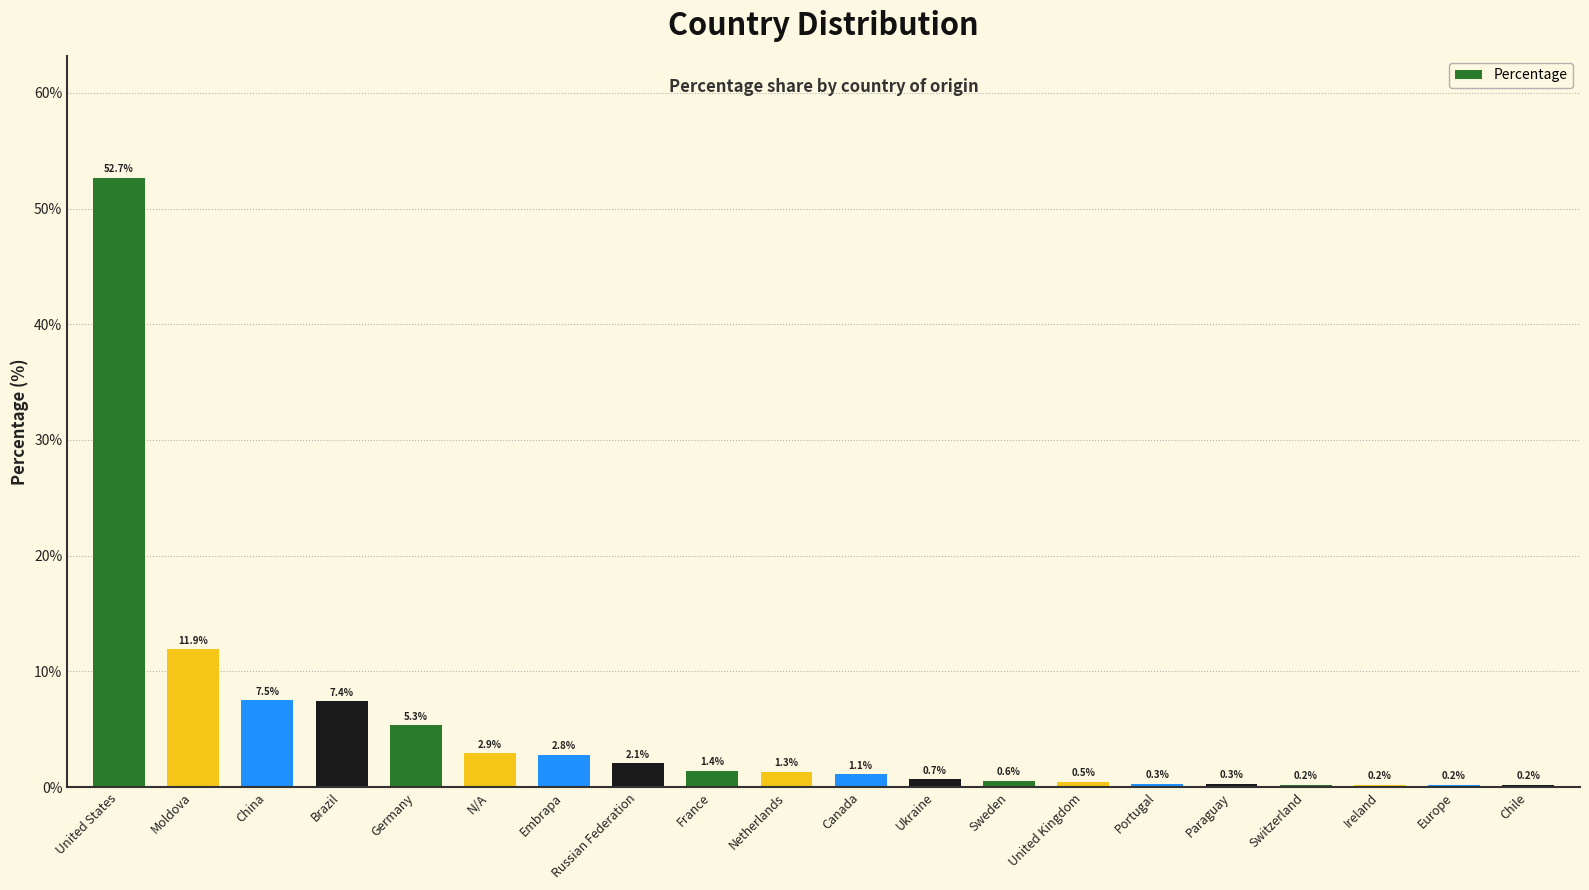

What is the difference between the second highest and second lowest values?

11.7